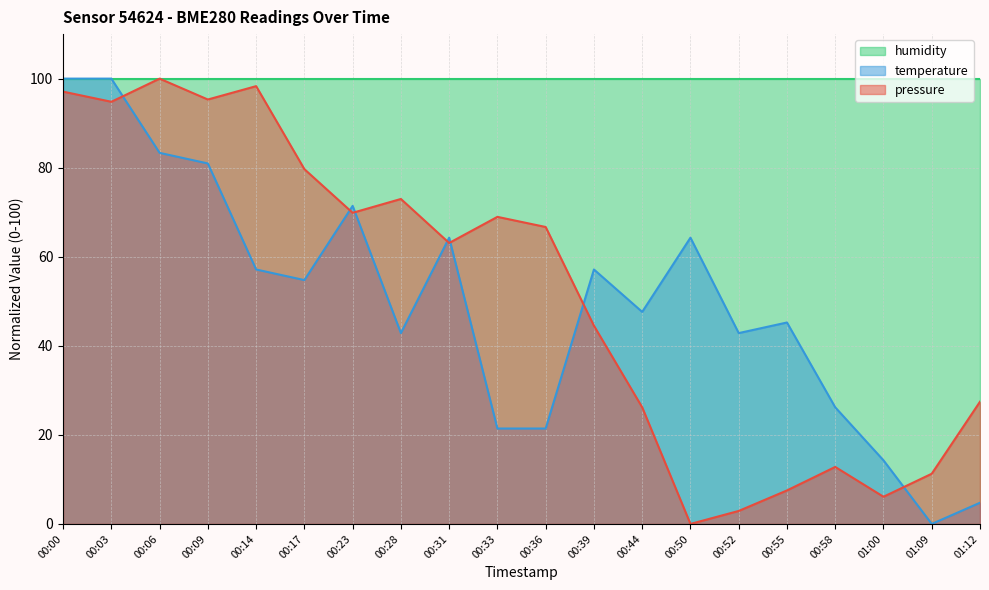

What is the difference between the maximum and second lowest values in the temperature series?

95.2